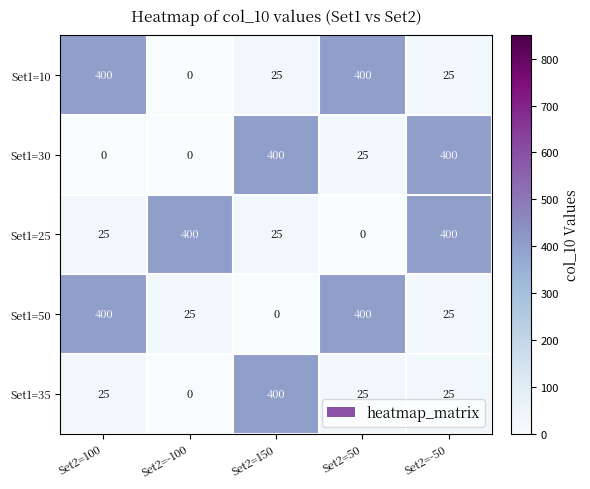

True or false: Set1=10 has a value of 400 at Set2=100.

True